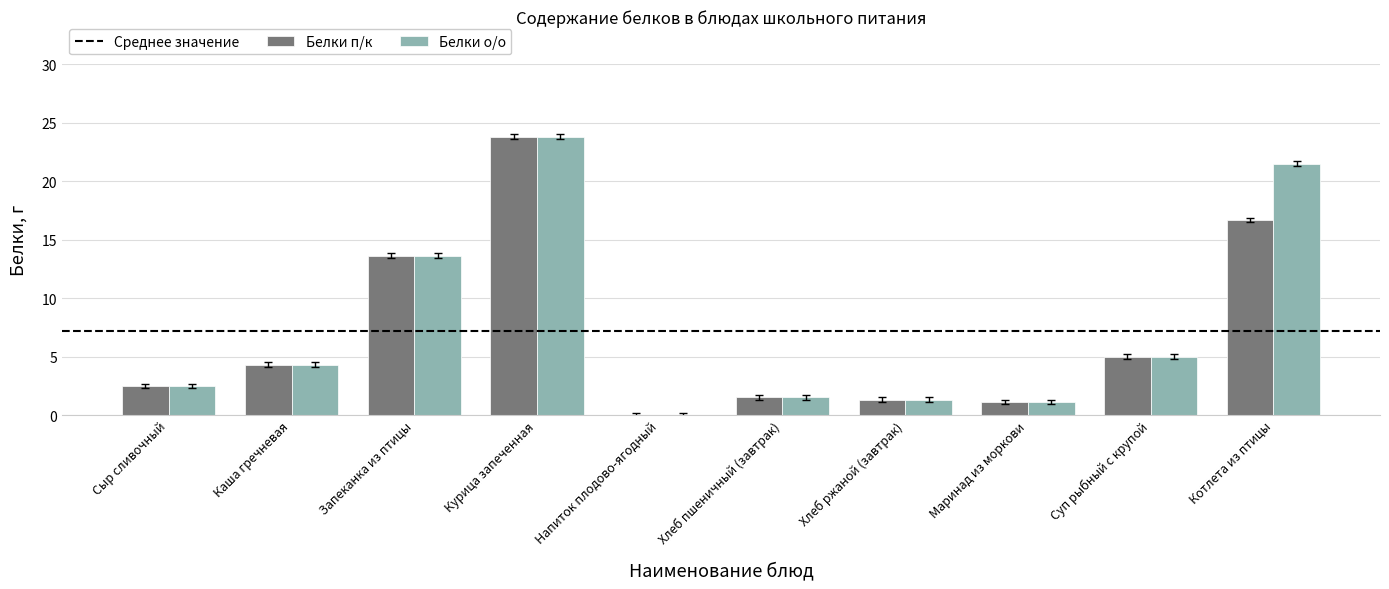

At which category is the sum across all series the highest?

Курица запеченная